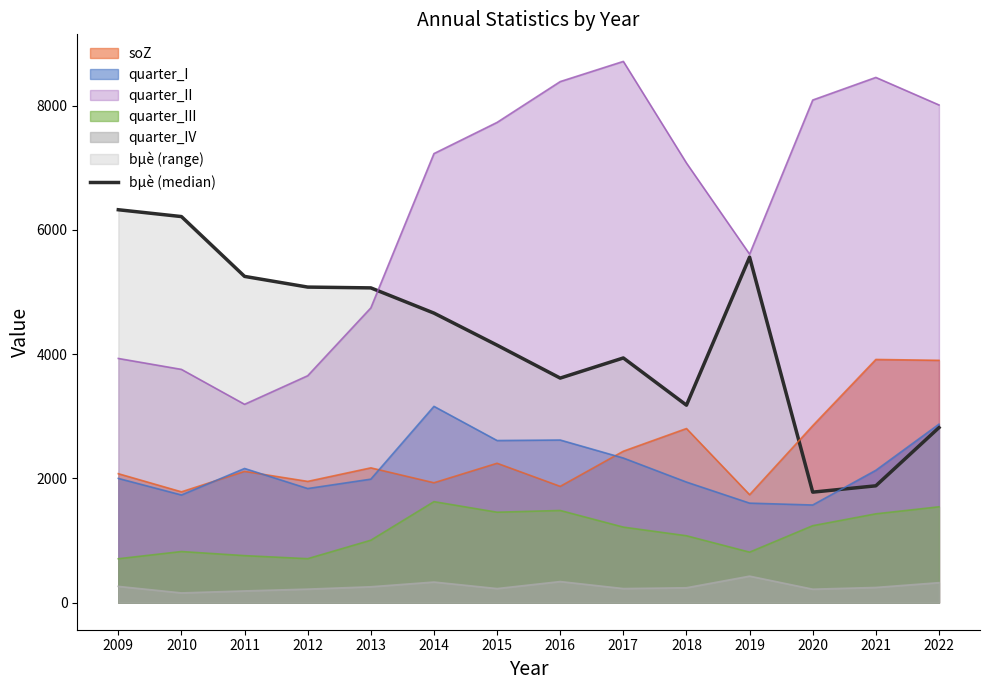

Between 2022 and 2021, which is larger?

2022